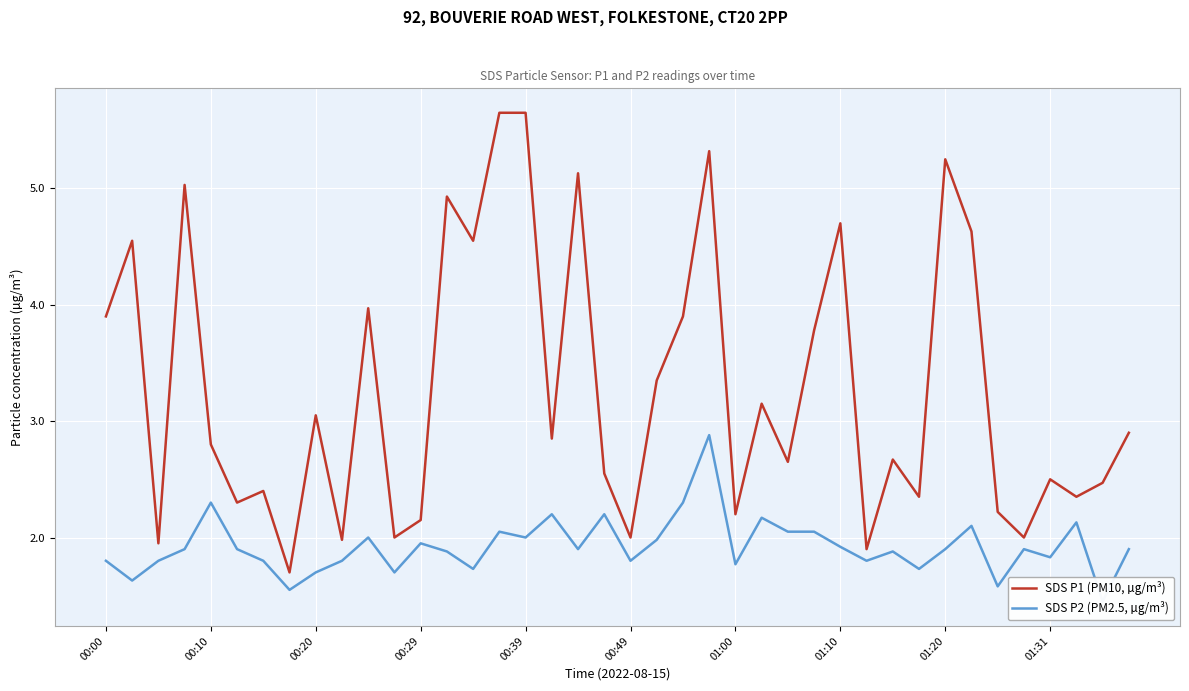

What are all the series names shown in the legend?

SDS P1 (PM10, µg/m³), SDS P2 (PM2.5, µg/m³)